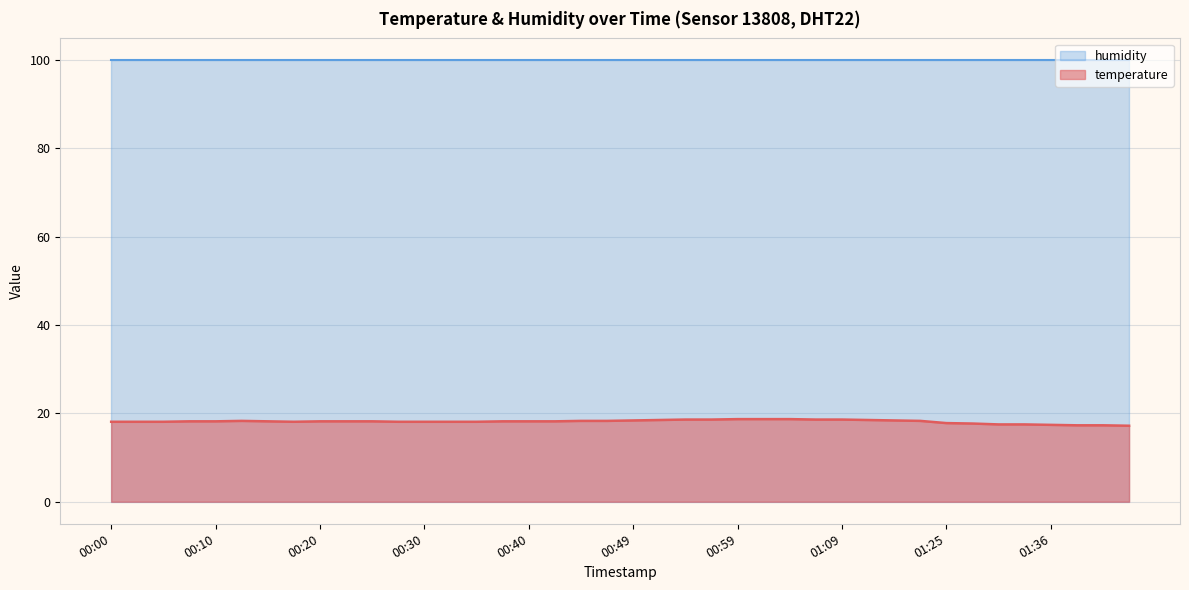

How many lines are shown in the chart?

2